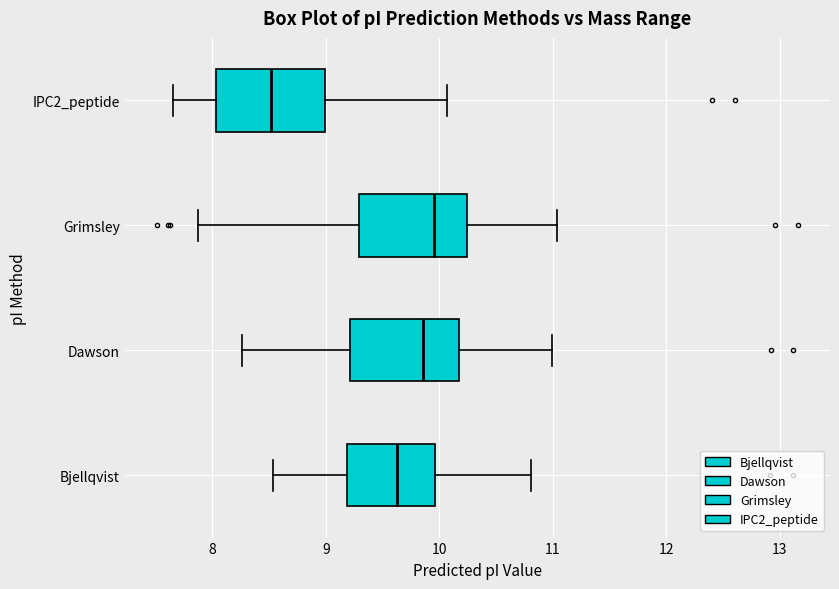

Where does the median line of the box for Dawson sit on the x-axis? The values are not printed on the chart, so give them approximately, as read against the axis.

9.9